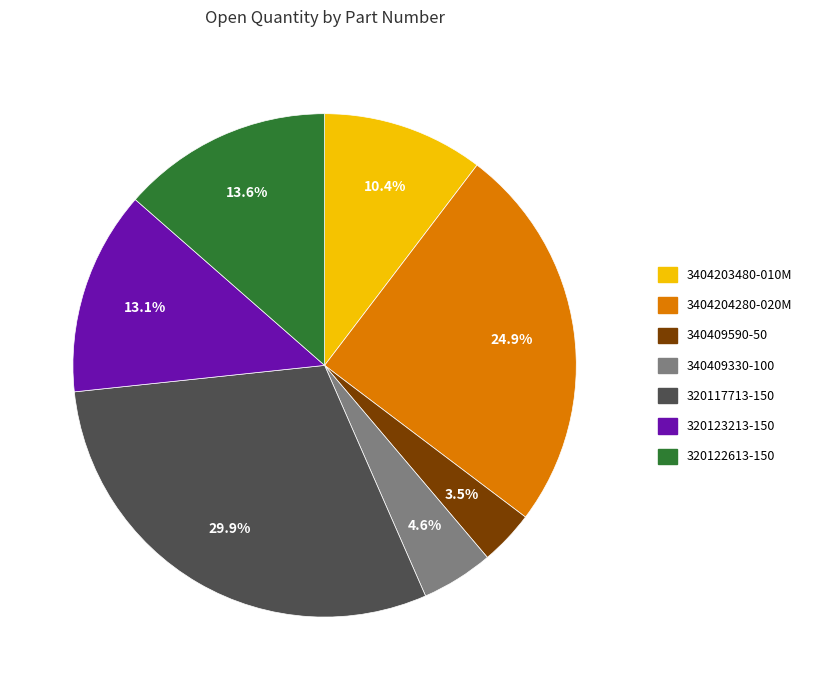

Does 320117713-150 account for over 50% of the chart?

No